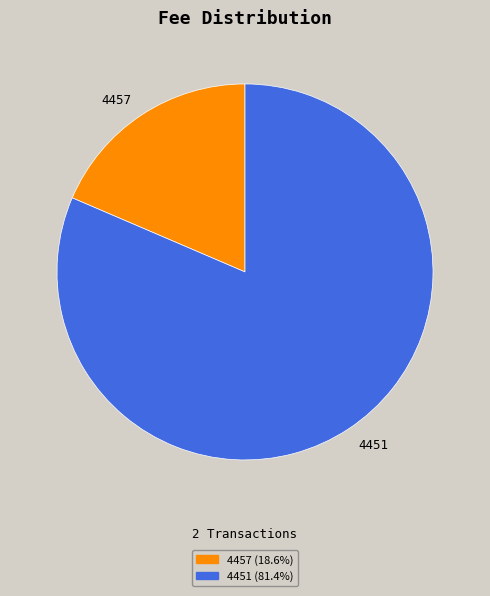

The 4457 slice represents 19% of the pie. True or false?

True